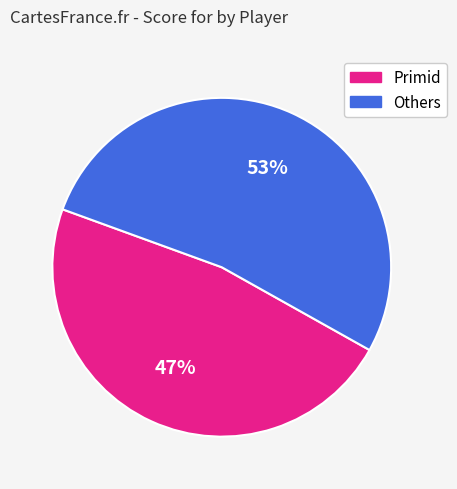

Is there a majority slice in this chart?

Yes